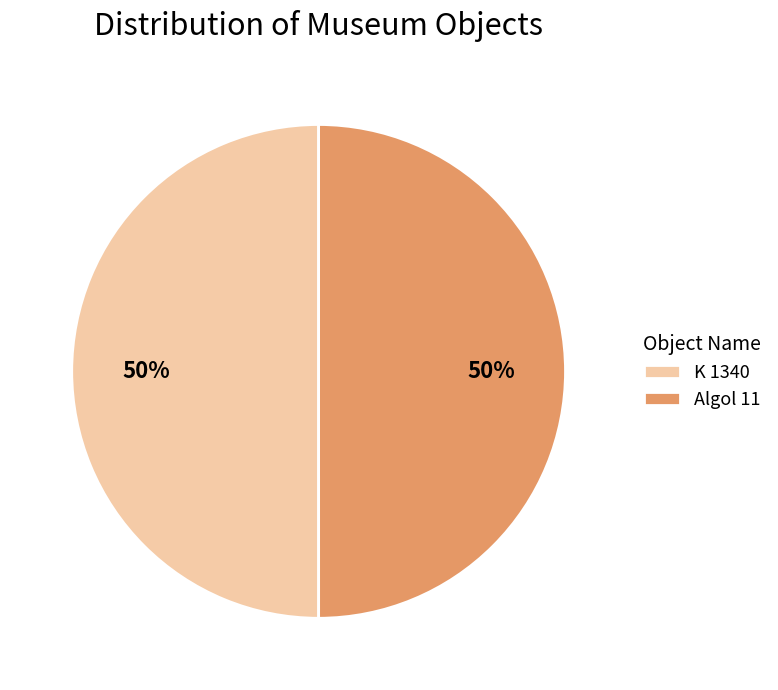

Combined, do K 1340 and Algol 11 account for over 50%?

Yes